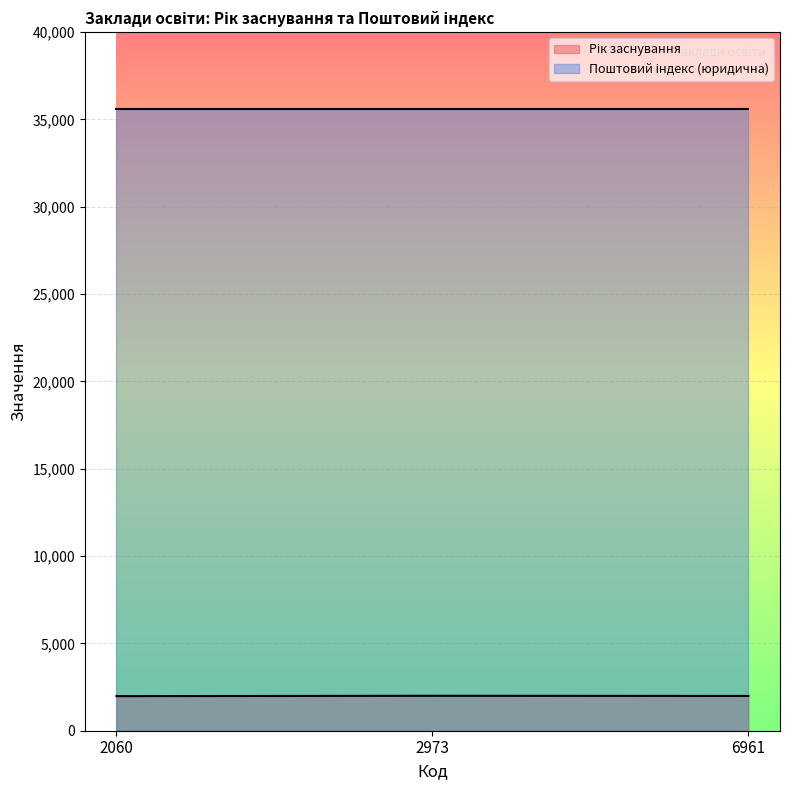

List the labels in order of value, smallest first.

2060, 6961, 2973